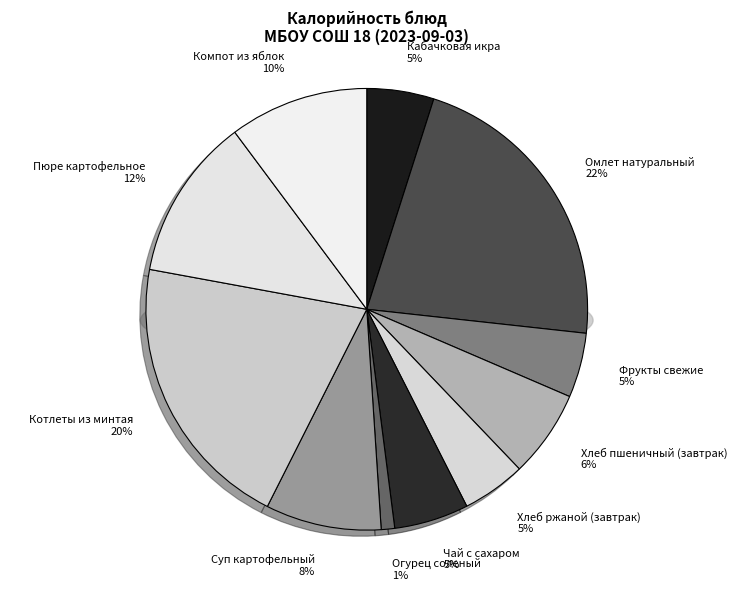

Is there a majority slice in this chart?

No